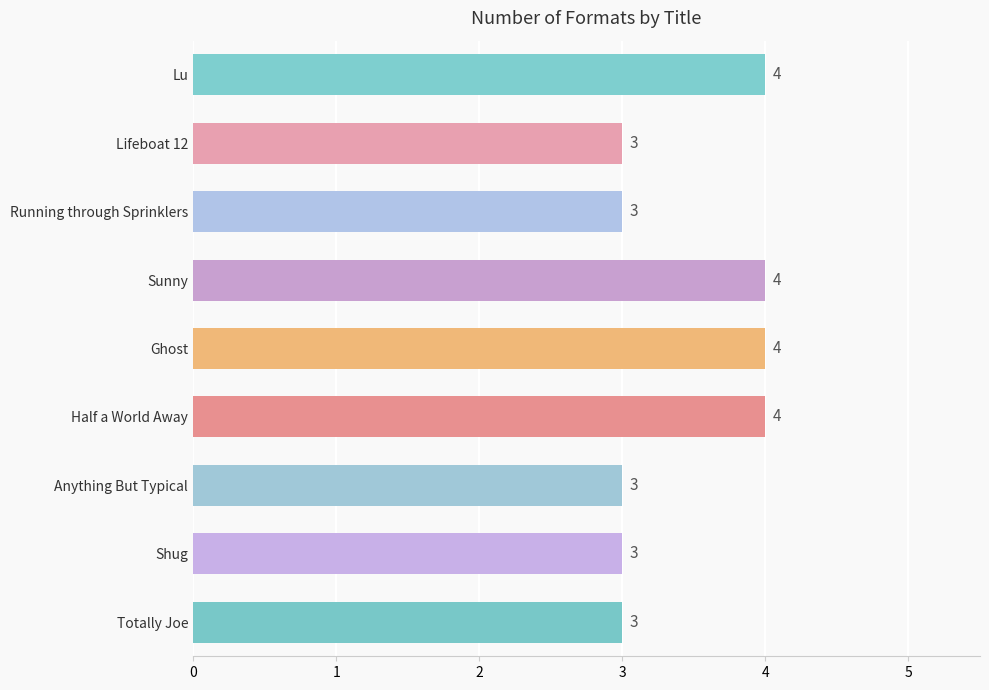

Does the chart contain stacked bars?

No